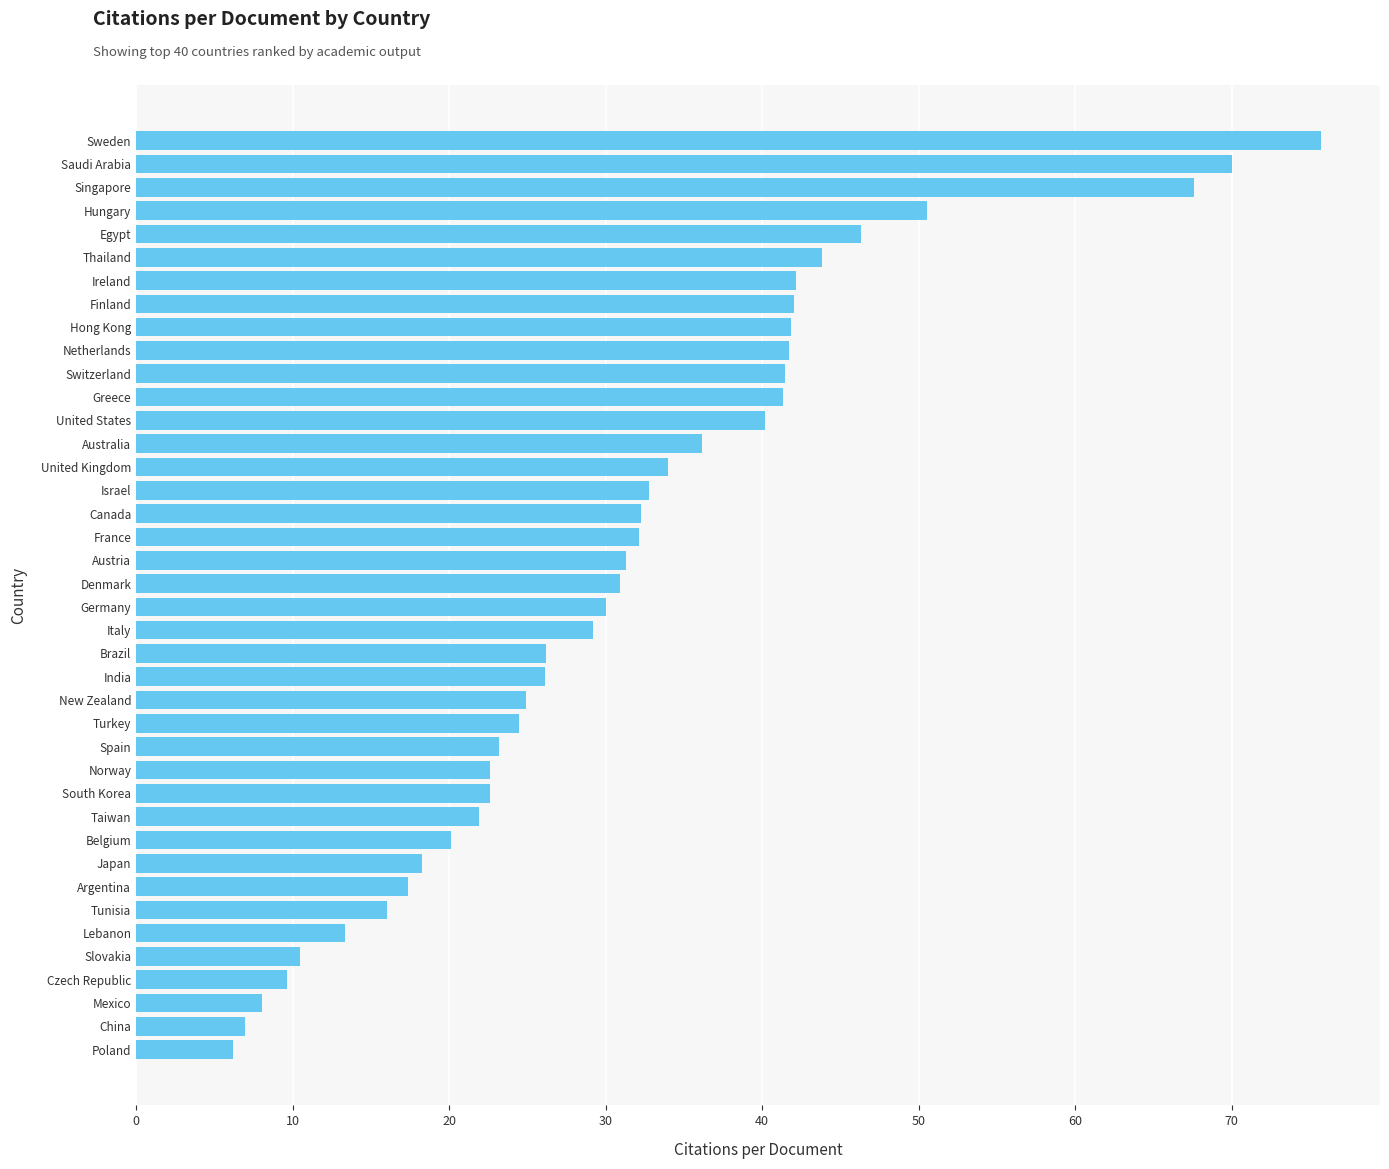

The chart shows a value of 41.5 at Switzerland. True or false?

True